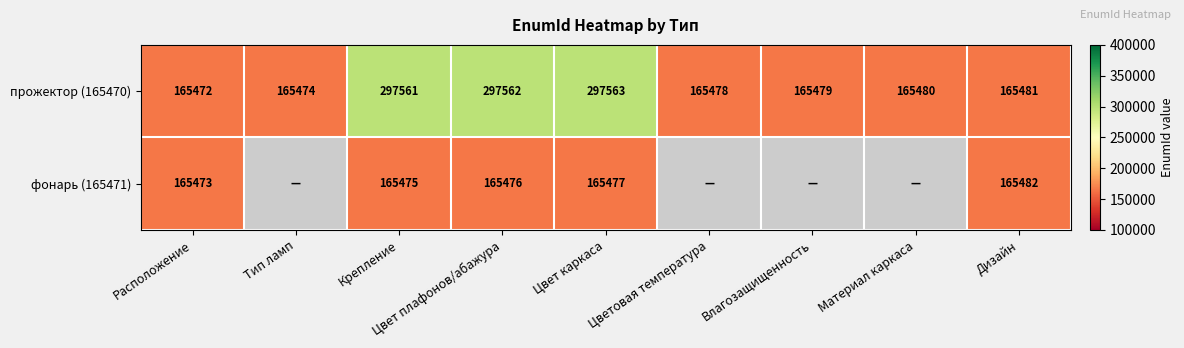

Is it true that фонарь (165471) equals 253000 at Цвет плафонов/абажура?

False